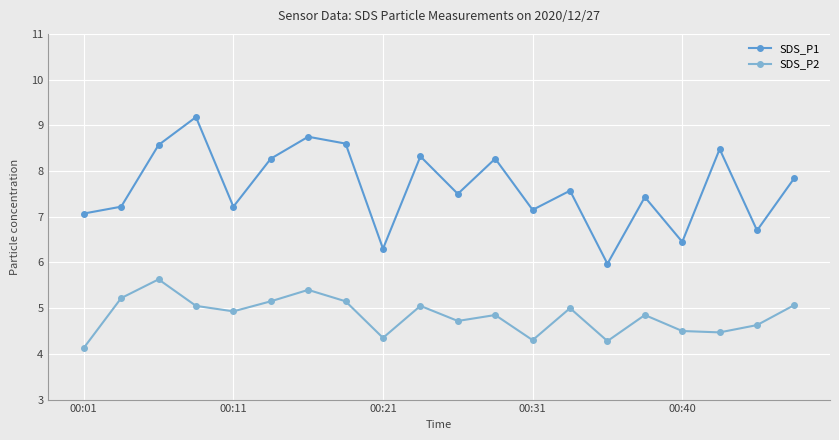

List the series in order of their peak value, highest first.

SDS_P1, SDS_P2